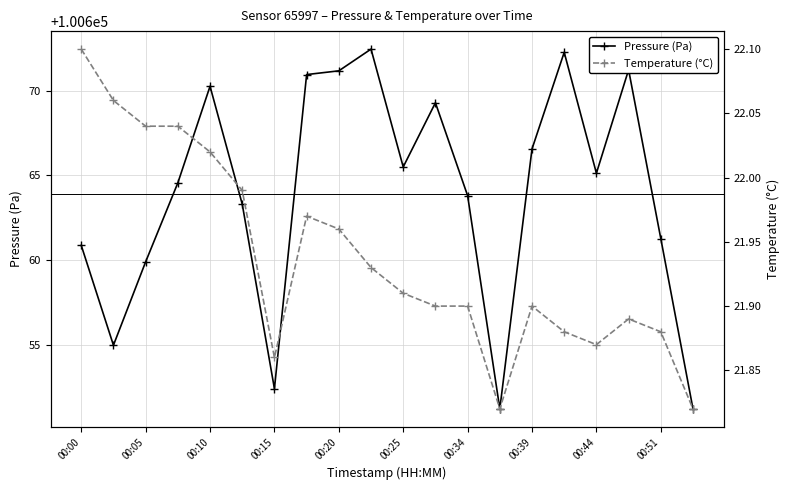

What value does the Pressure (Pa) series have at 00:34?

100663.8